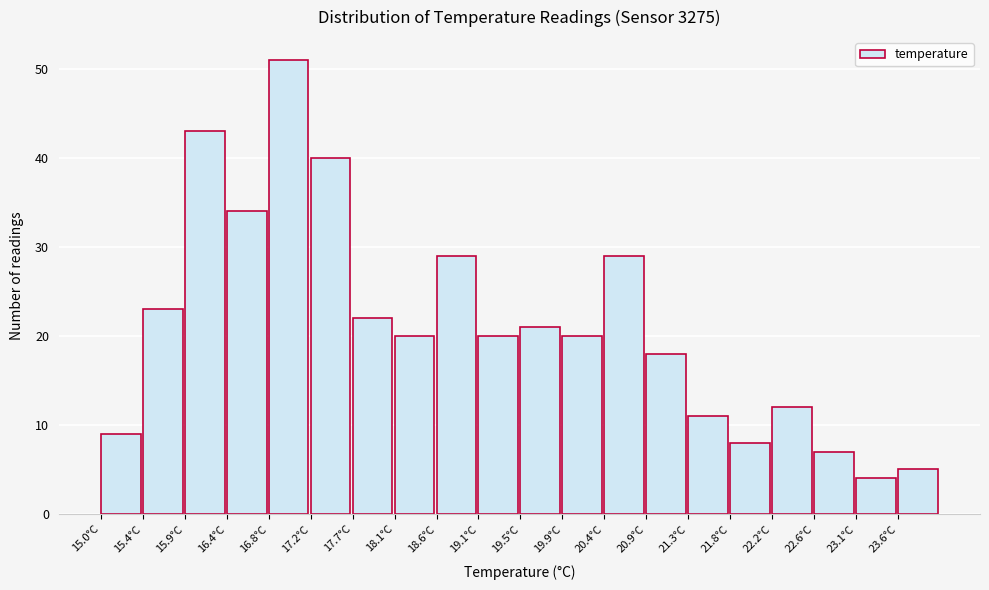

How tall is the bar that spans 18.60 to 19.05 on the x-axis? The values are not printed on the chart, so give them approximately, as read against the axis.

29